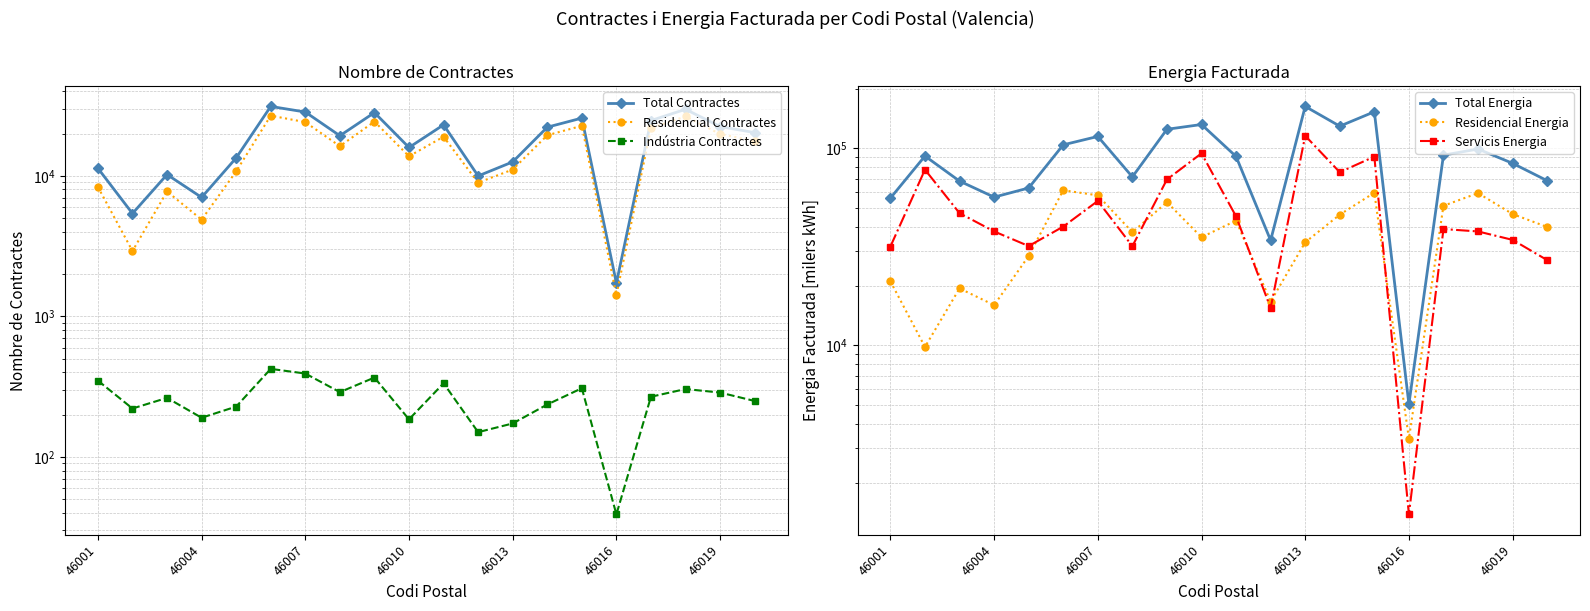

What is the value of the Residencial Contractes point at the 14th from the left?

19437.0